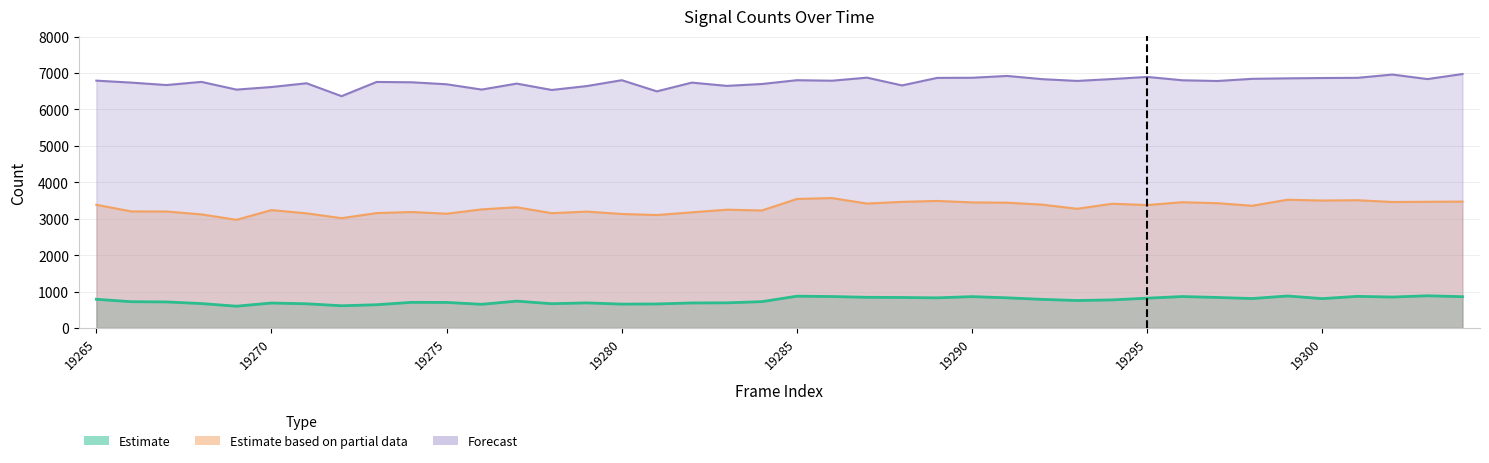

The Estimate based on partial data series shows 4934 at 19268. True or false?

False